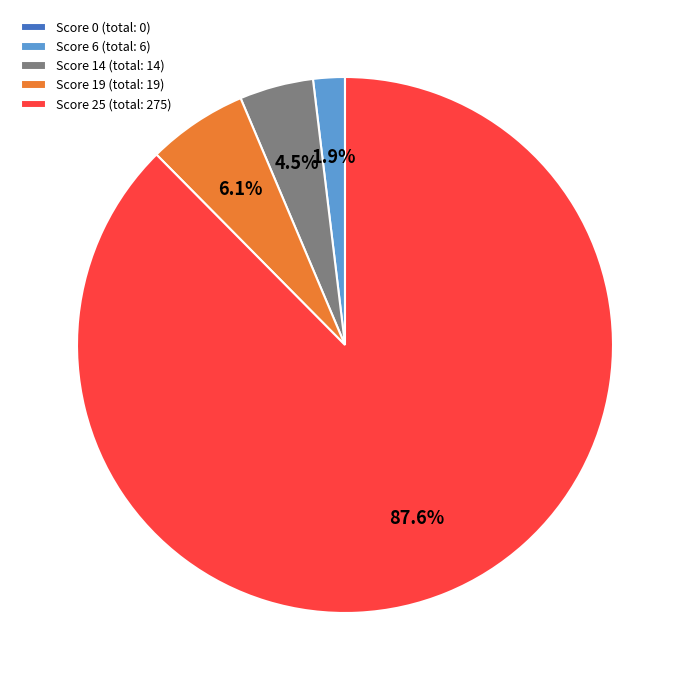

Which category accounts for the majority?

Score 25 (total: 275)